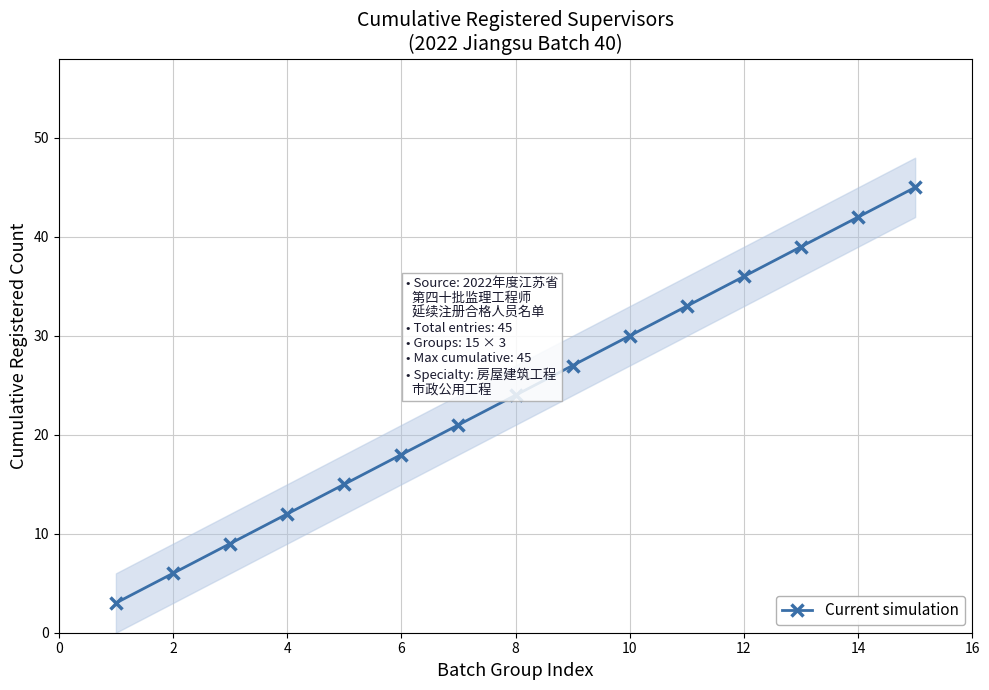

What is the minimum value shown in the chart?

3